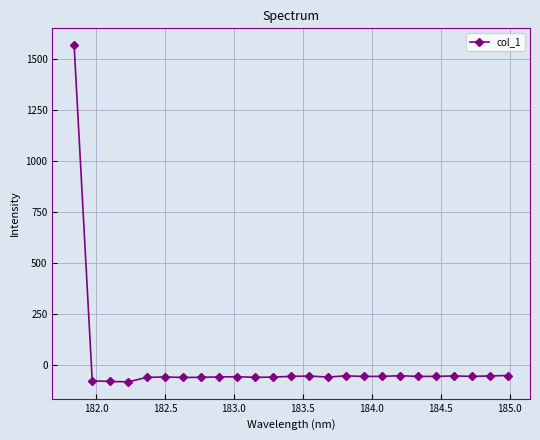

True or false: there are more than 1 points higher than both neighbors.

True